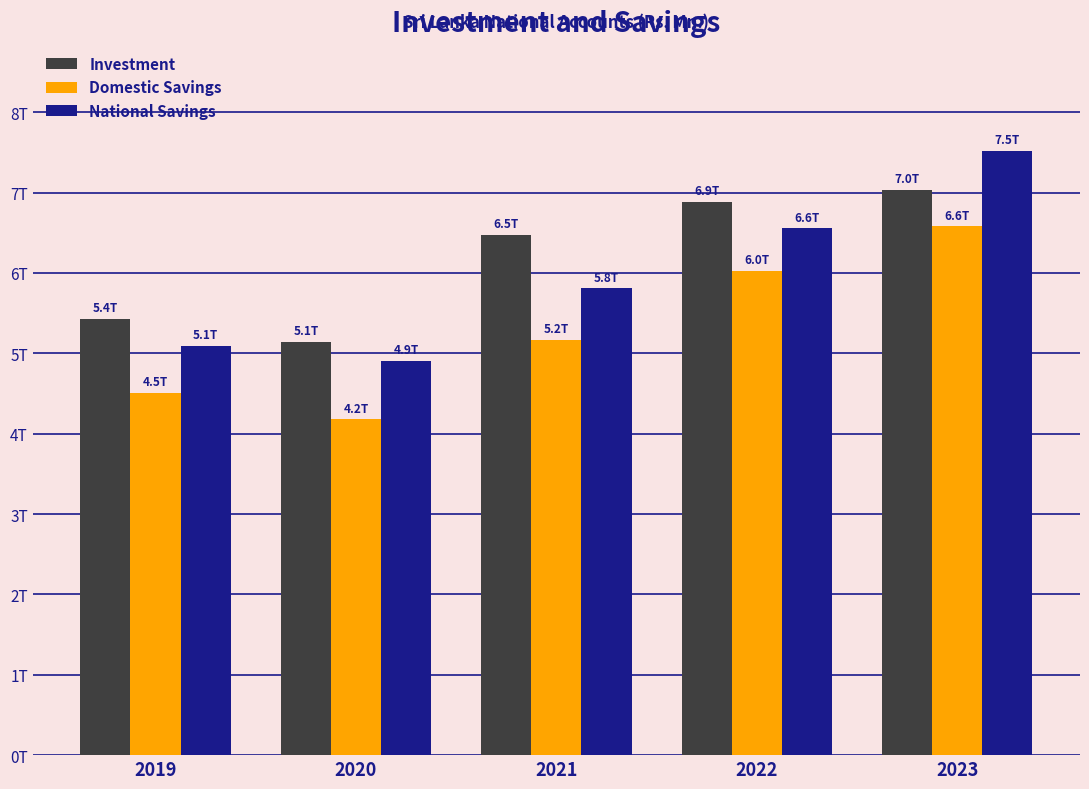

Does the chart contain stacked bars?

No